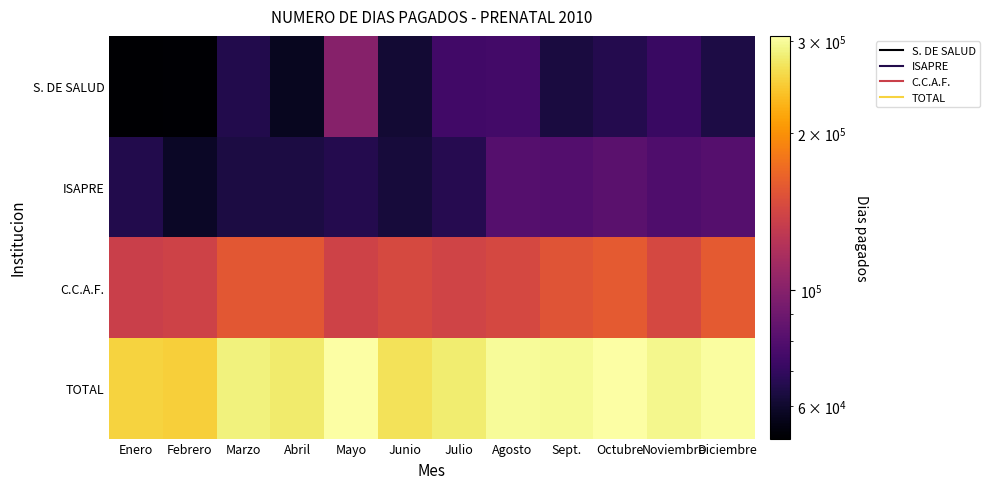

Reading left to right, list all the values displayed in this chart.

S. DE SALUD: Enero=52069	Febrero=52526	Marzo=65667	Abril=57619	Mayo=100159	Junio=61438	Julio=74365	Agosto=74933	Sept.=63346	Octubre=66076	Noviembre=71721	Diciembre=64123
ISAPRE: Enero=65464	Febrero=58928	Marzo=63879	Abril=63715	Mayo=66242	Junio=62738	Julio=66359	Agosto=80921	Sept.=80050	Octubre=82482	Noviembre=78586	Diciembre=80846
C.C.A.F.: Enero=135666	Febrero=138582	Marzo=156020	Abril=156191	Mayo=138980	Junio=144495	Julio=139230	Agosto=143283	Sept.=153584	Octubre=157970	Noviembre=143190	Diciembre=158592
TOTAL: Enero=253199	Febrero=250036	Marzo=285566	Abril=277525	Mayo=305381	Junio=268671	Julio=279954	Agosto=299137	Sept.=296980	Octubre=306528	Noviembre=293497	Diciembre=303561